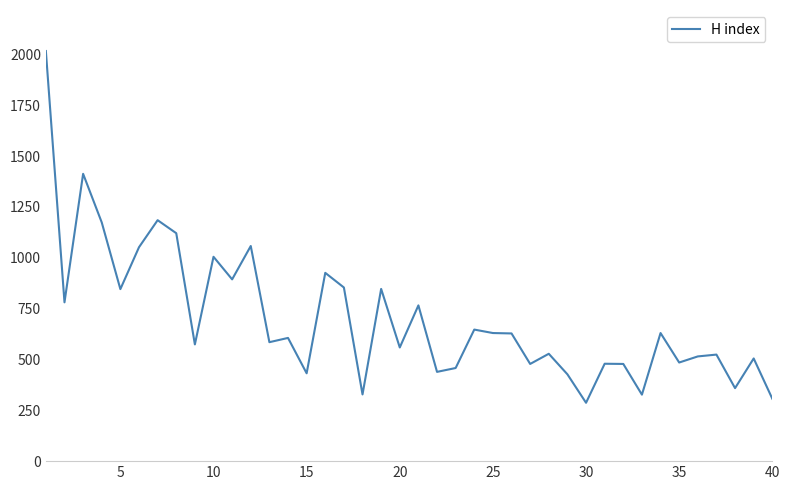

What is the difference between the maximum and minimum values?

1730